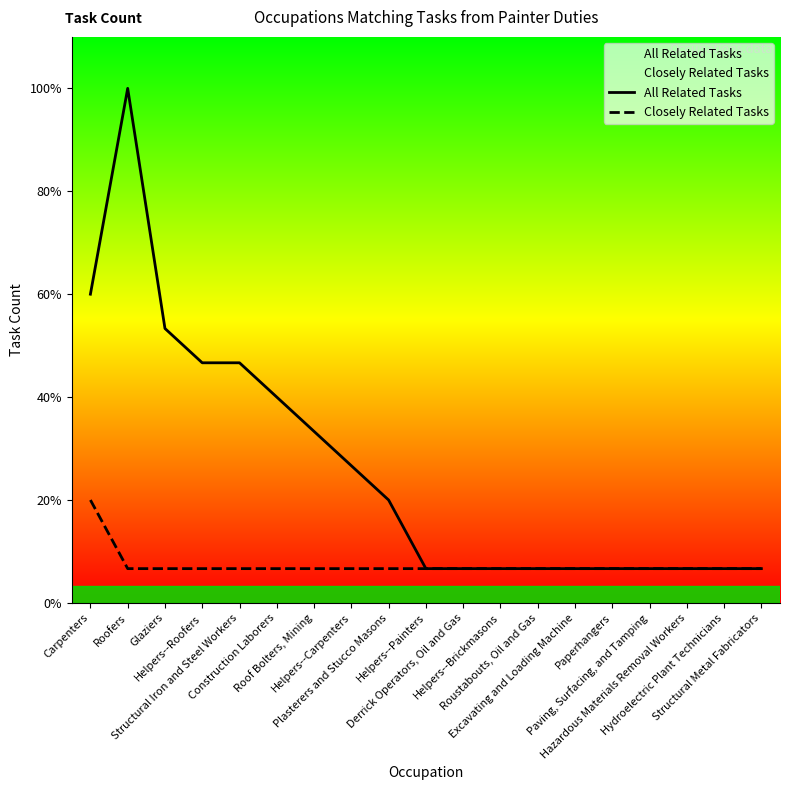

True or false: All Related Tasks and Closely Related Tasks cross at least once.

False